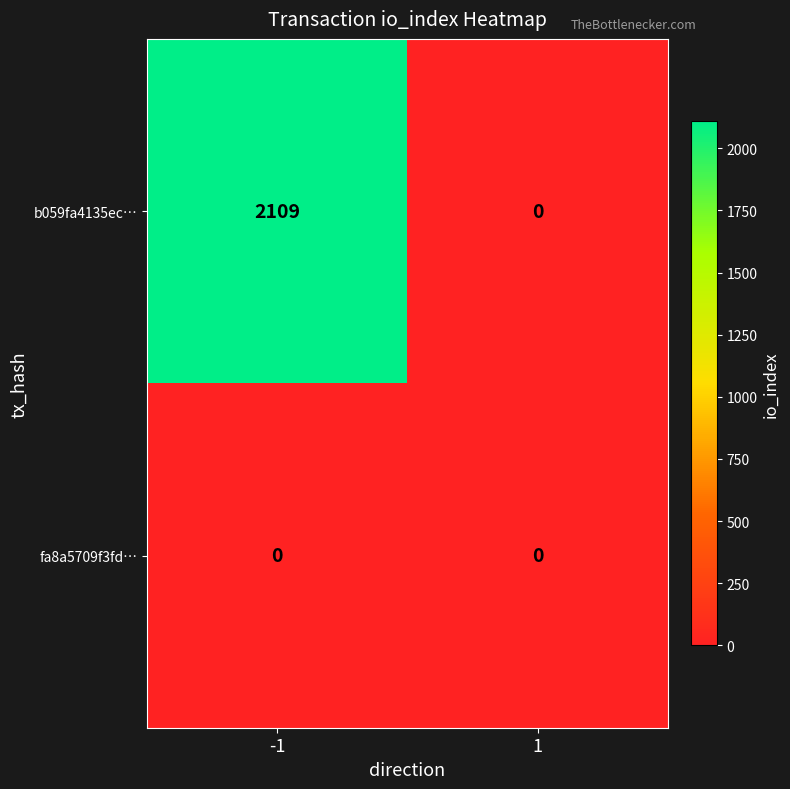

Reading right to left, what are all the values shown in this chart?

b059fa4135ec…: 0	2109
fa8a5709f3fd…: 0	0